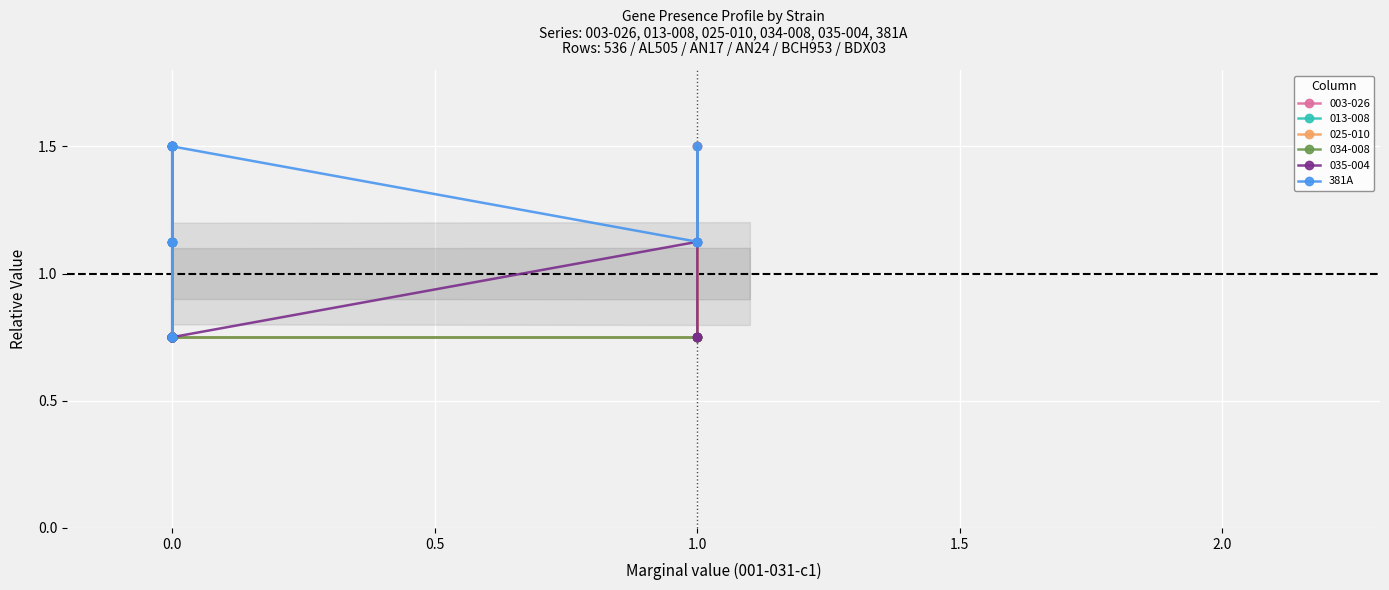

What is the label of the 1st point from the right?

1.0